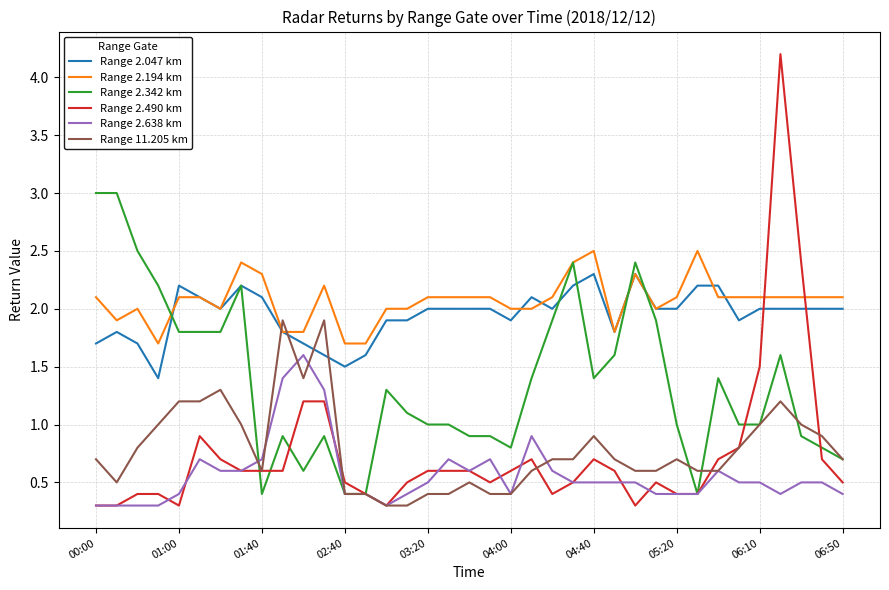

Which series has the widest spread of values?

Range 2.490 km